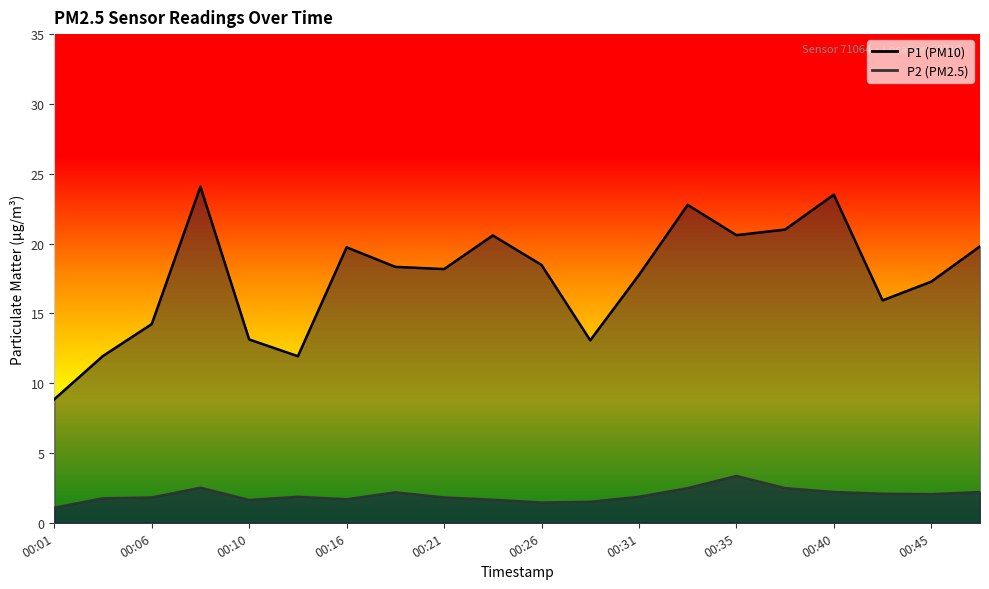

Is the value of P1 at 00:31 greater than the value of P2 at 00:10?

Yes